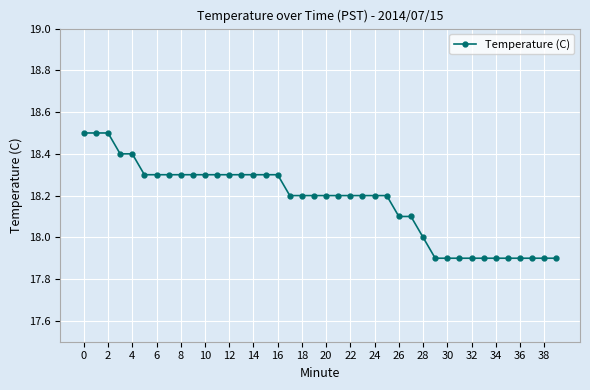

What is the value of the 40th point from the left?

17.9